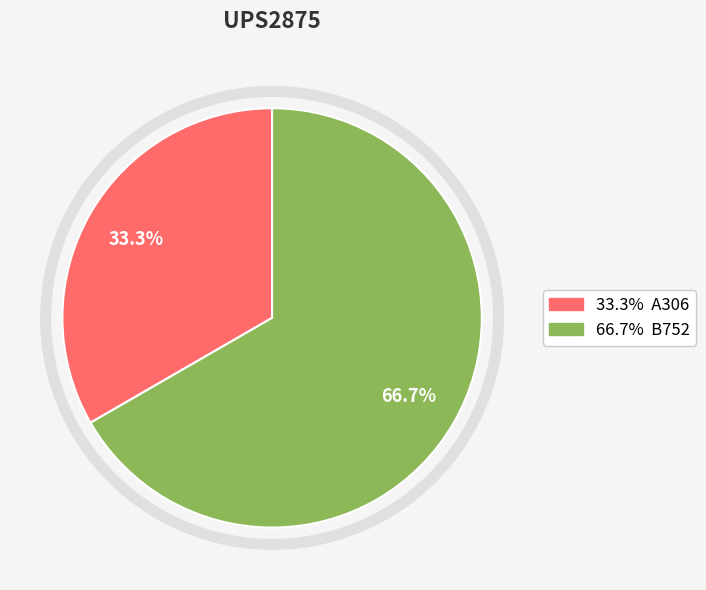

Does any single category account for the majority?

Yes